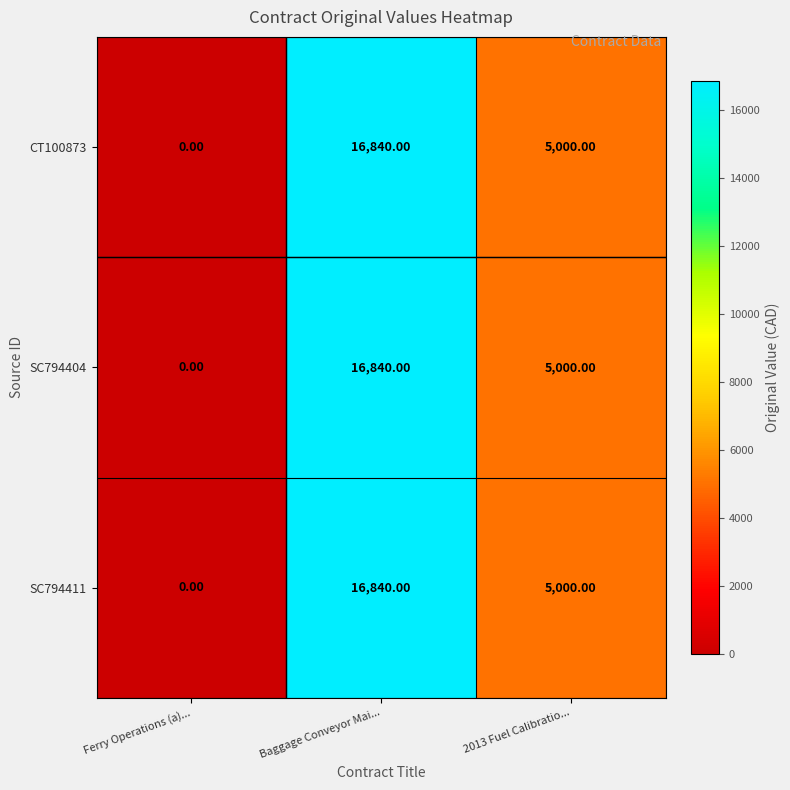

List the labels in order of SC794411 value, smallest first.

Ferry Operations (a)..., 2013 Fuel Calibratio..., Baggage Conveyor Mai...